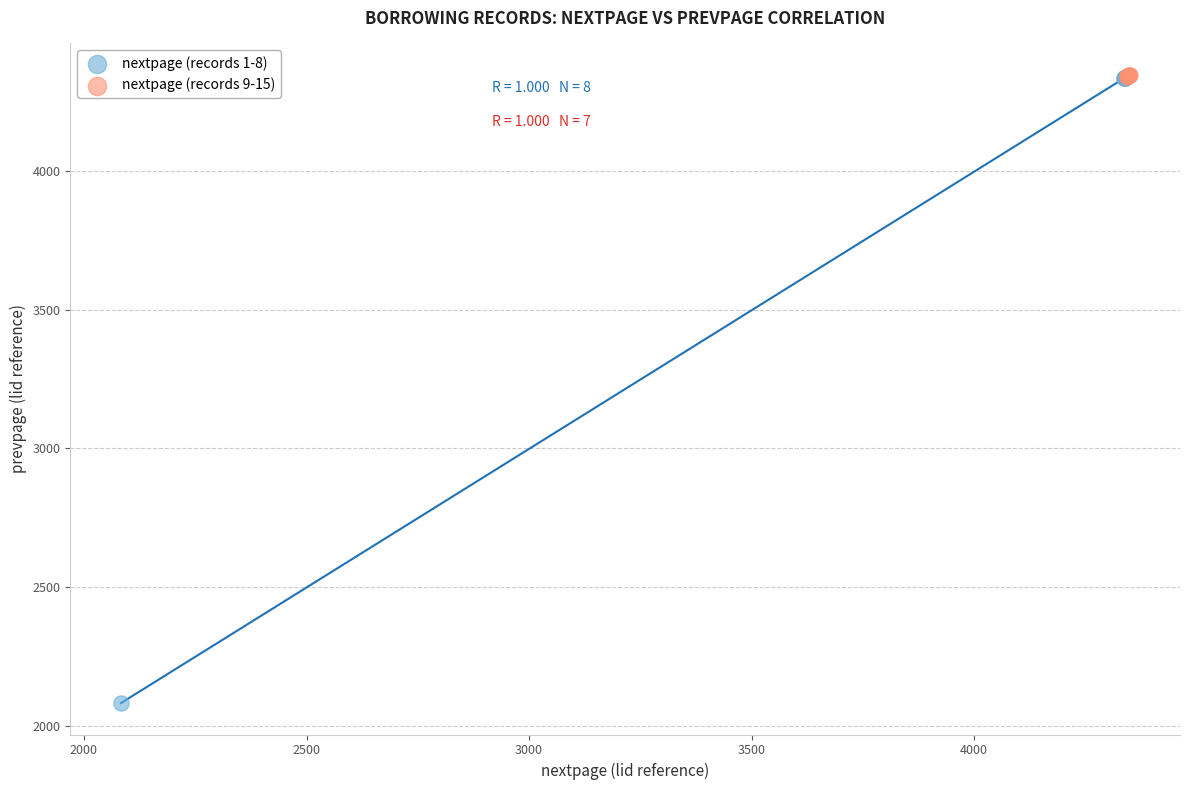

Which series contains the lowest Y value?

nextpage (records 1-8)